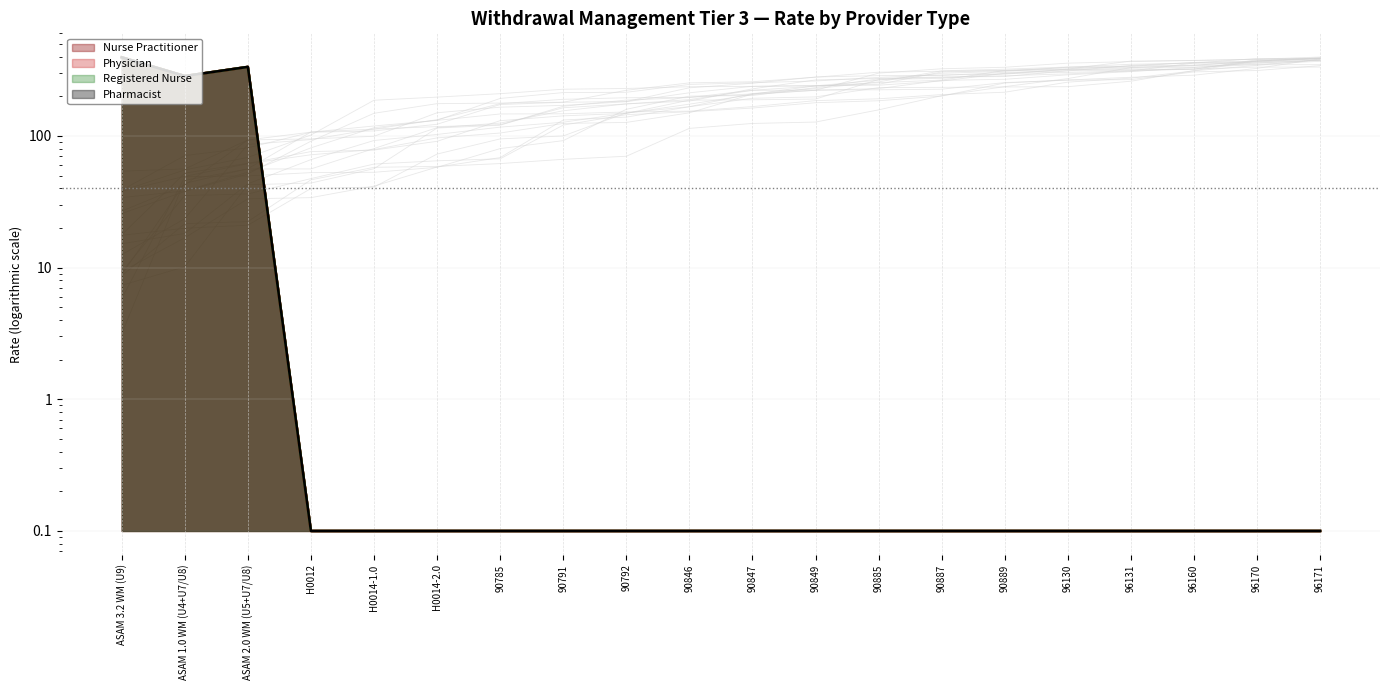

What is the label of the 18th point from the right?

ASAM 2.0 WM (U5+U7/U8)